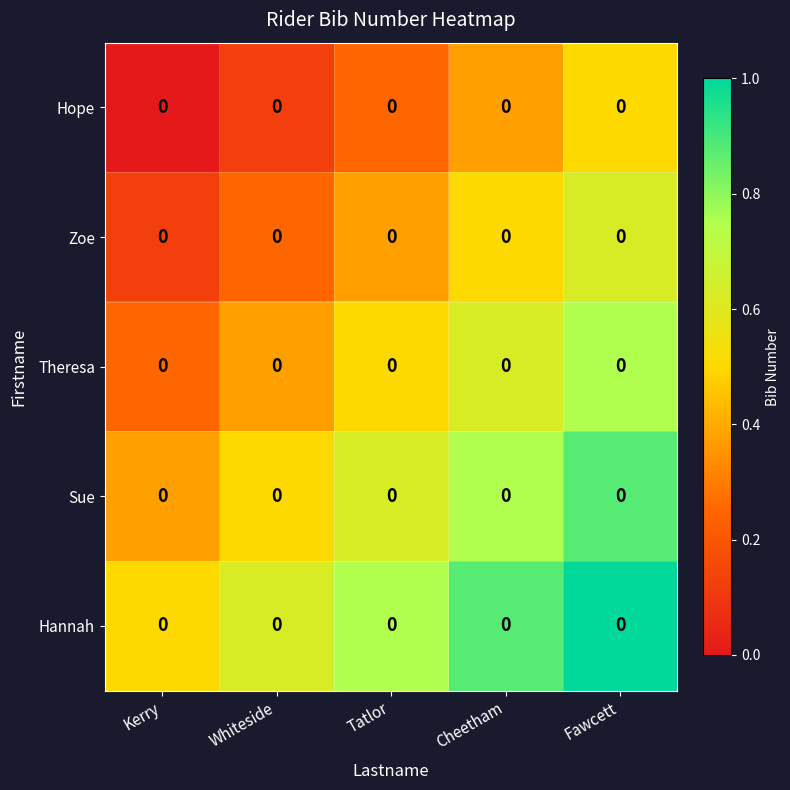

Where is Theresa nearest to the value 0?

Kerry